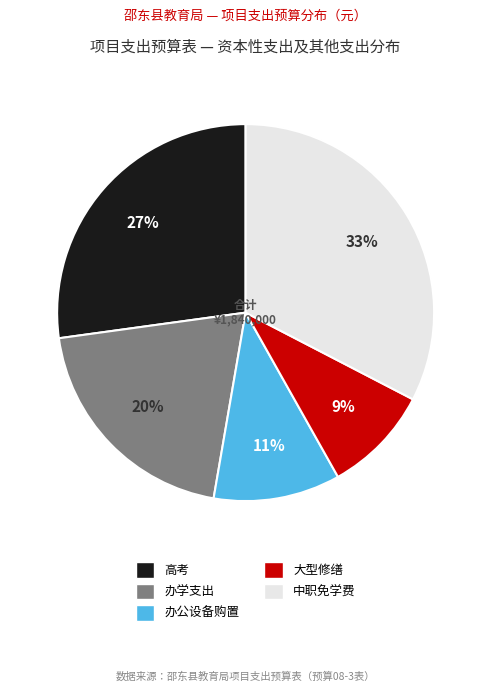

To the nearest percent, what portion does 高考 represent?

27%